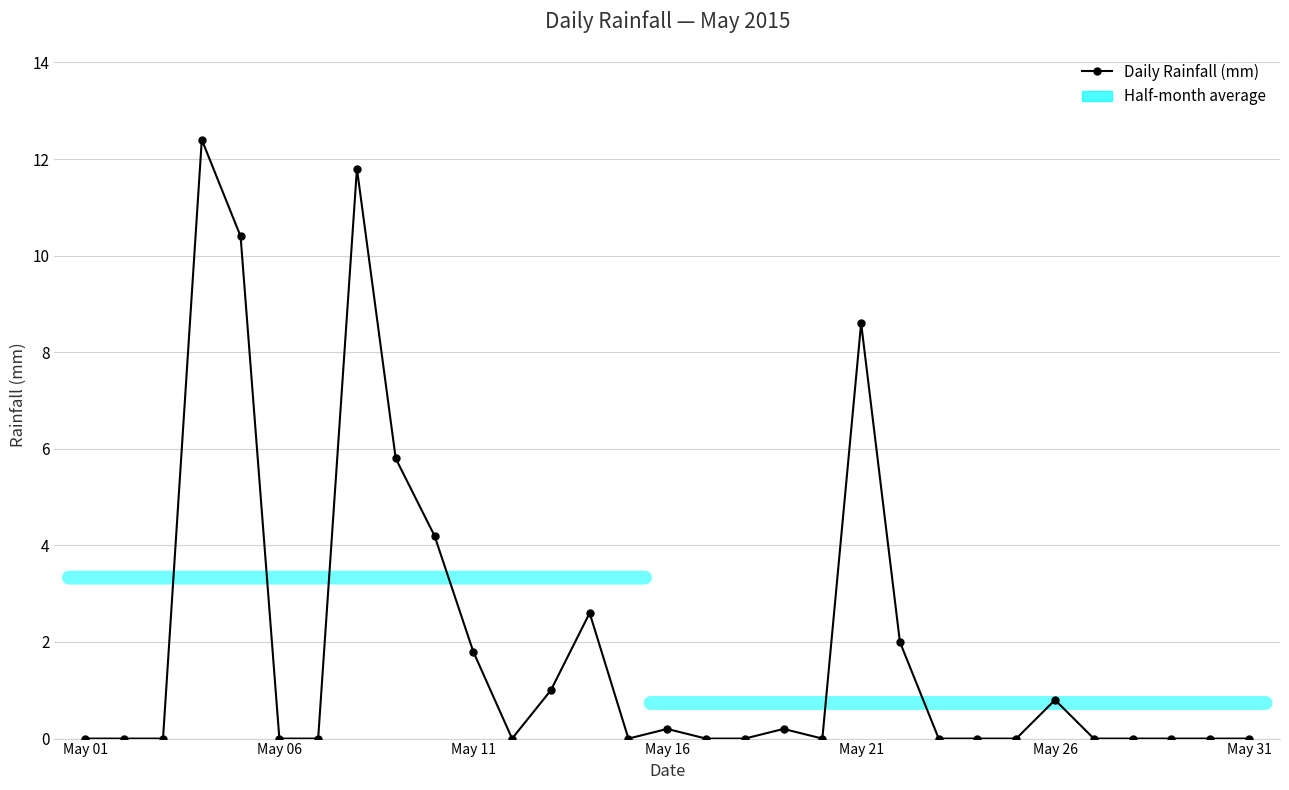

What is the difference between the maximum and second lowest values?

12.4